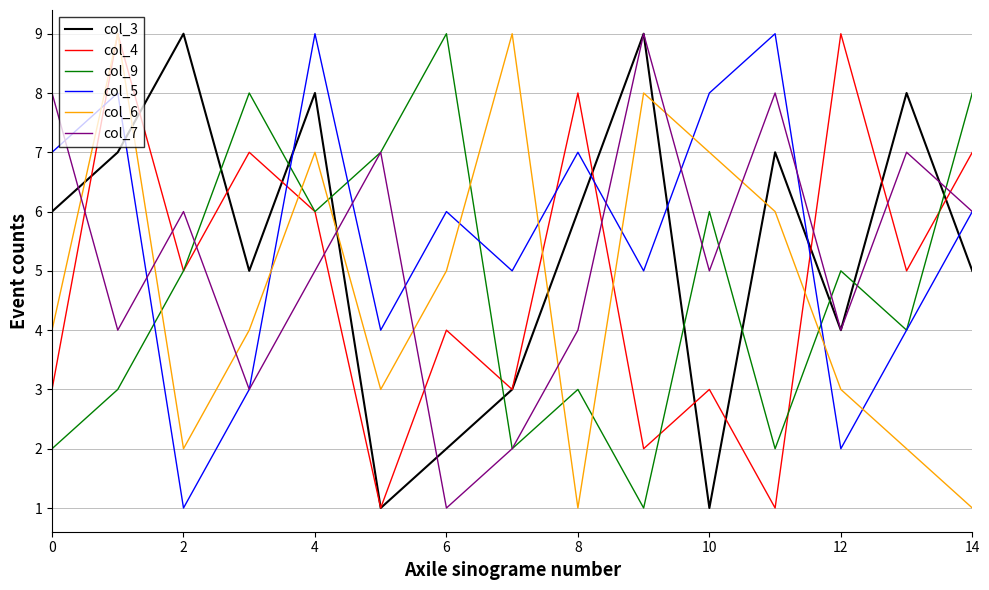

What is the greatest value displayed?

9